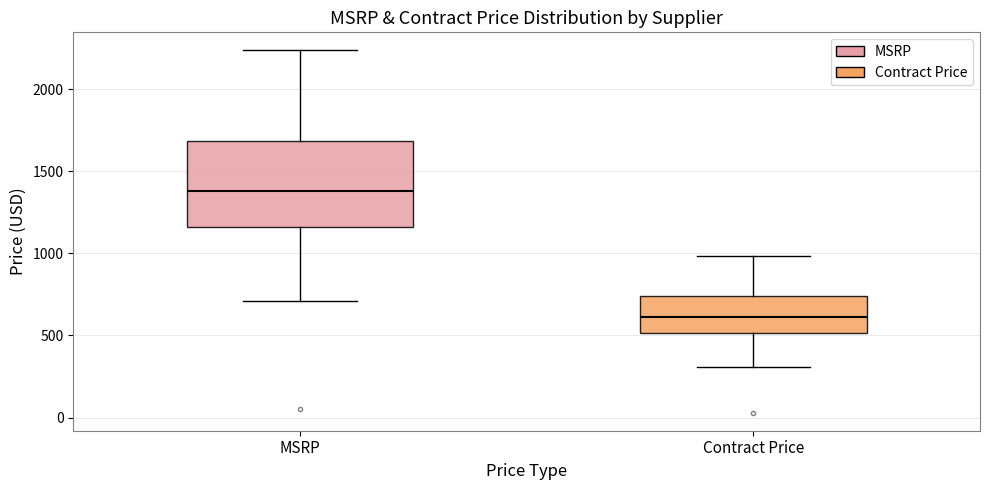

Where is the lower edge of the box for Contract Price on the y-axis? The values are not printed on the chart, so give them approximately, as read against the axis.

500